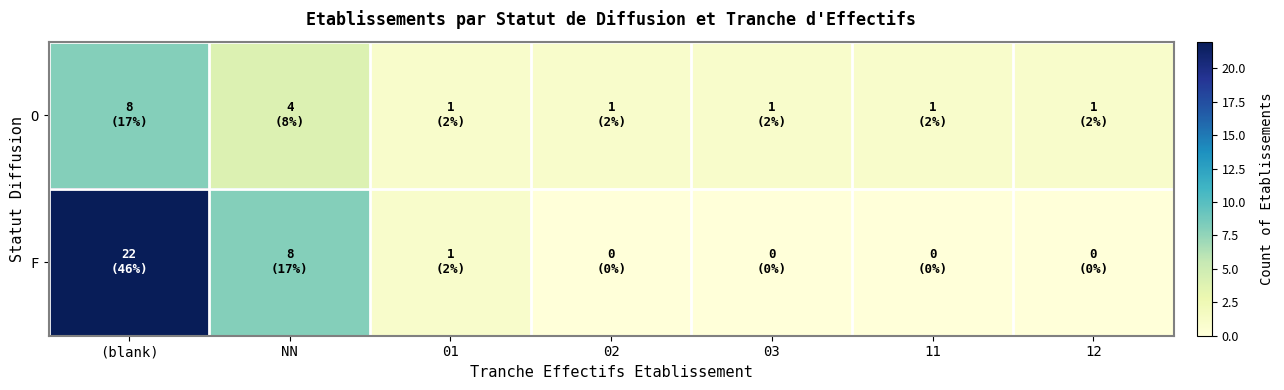

Reading right to left, what are all the values shown in this chart?

O: 12=1	11=1	03=1	02=1	01=1	NN=4	(blank)=8
F: 12=0	11=0	03=0	02=0	01=1	NN=8	(blank)=22